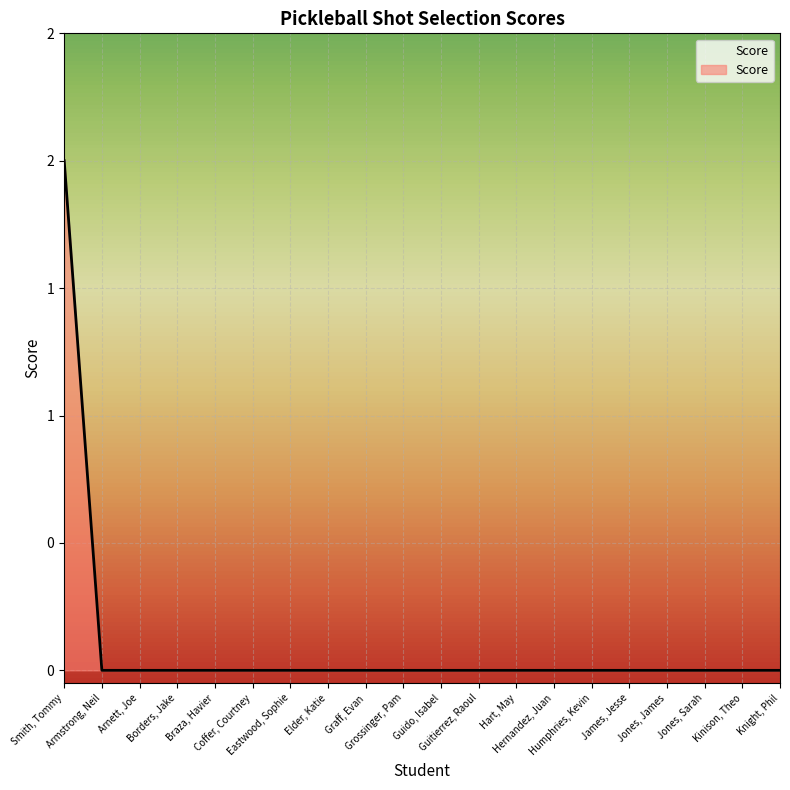

Does the chart display data point markers on the line(s)?

No